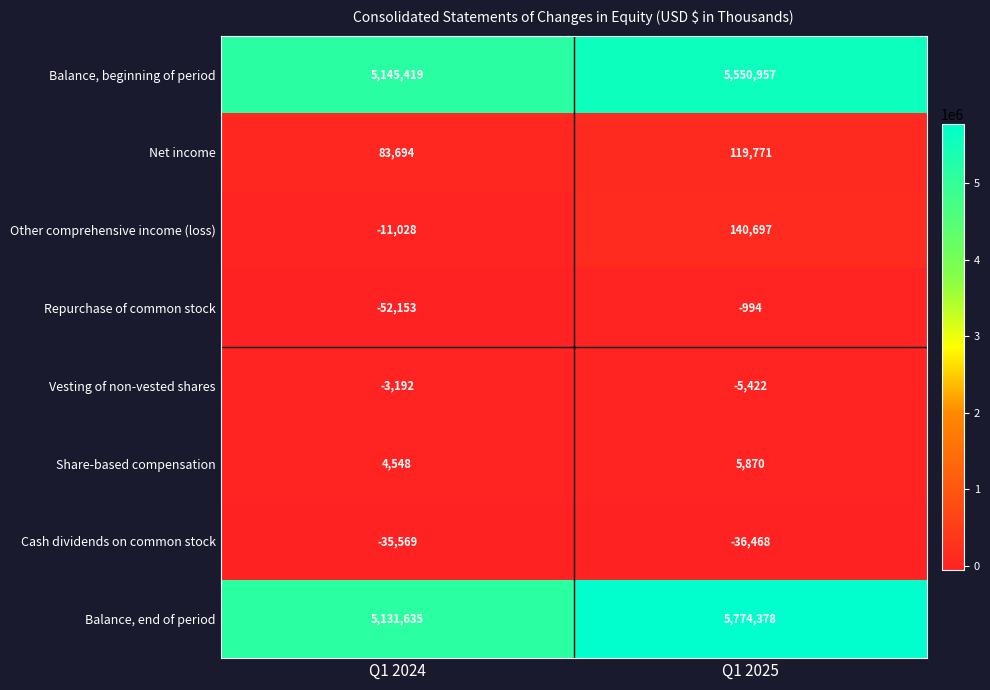

The value of Balance, beginning of period at Q1 2024 is 5145419. True or false?

True